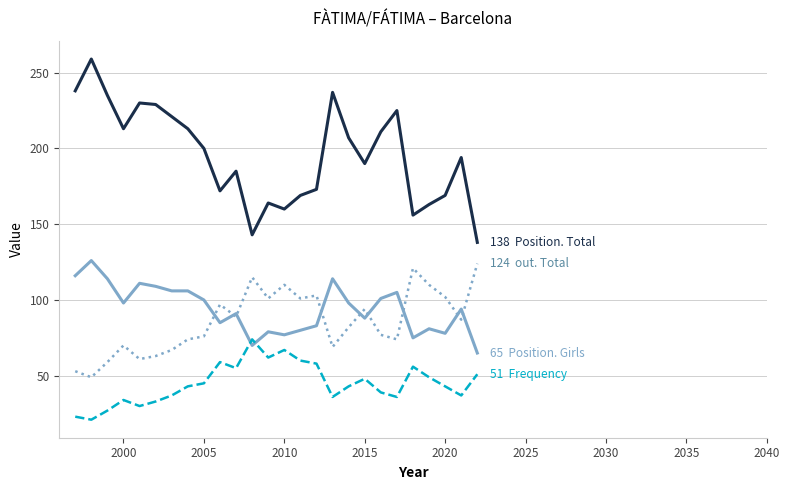

What is the maximum value shown in the chart?

259